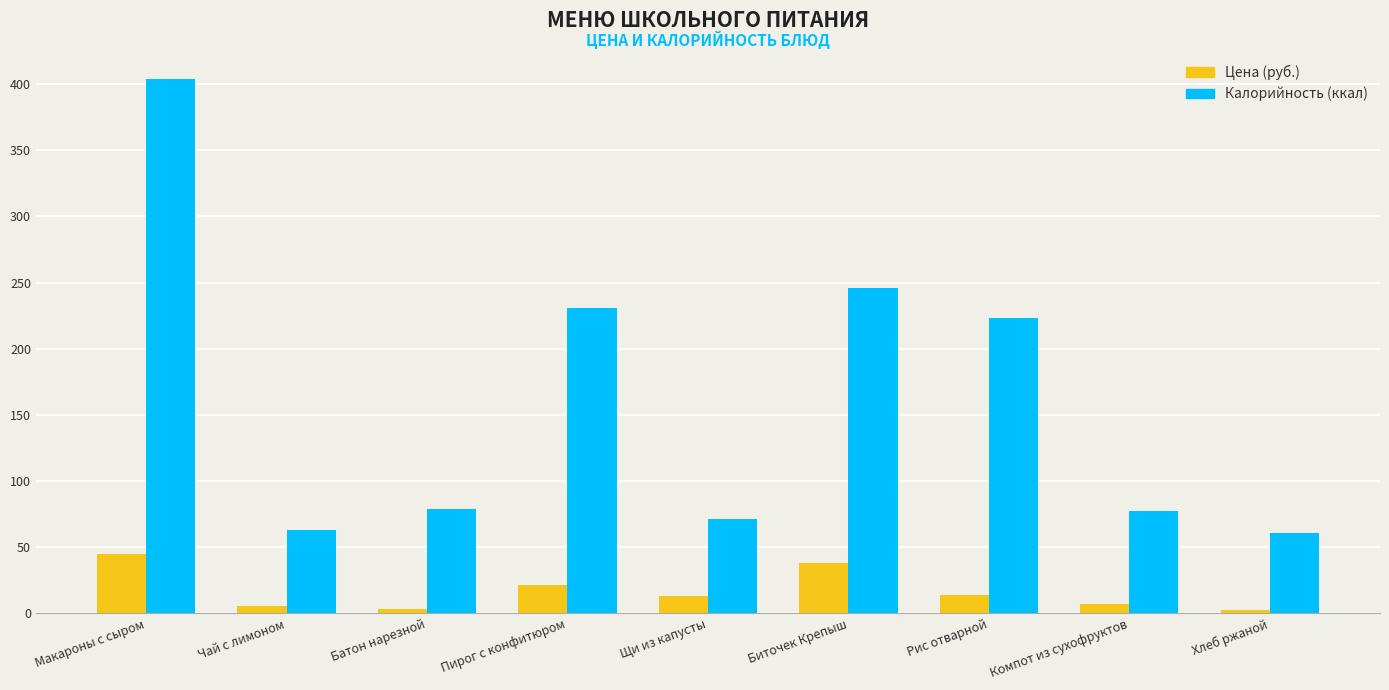

Is it true that Цена (руб.) equals 44.7 at Макароны с сыром?

True